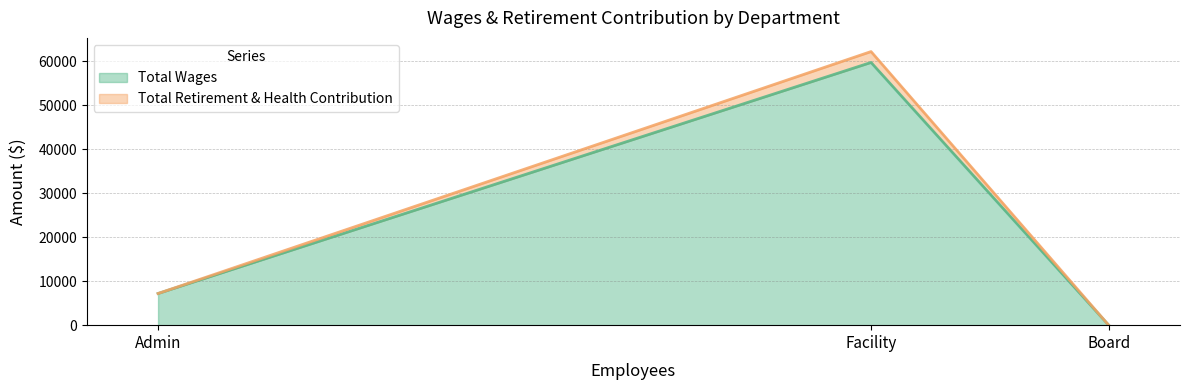

At which label does Total Wages reach its peak?

Facility